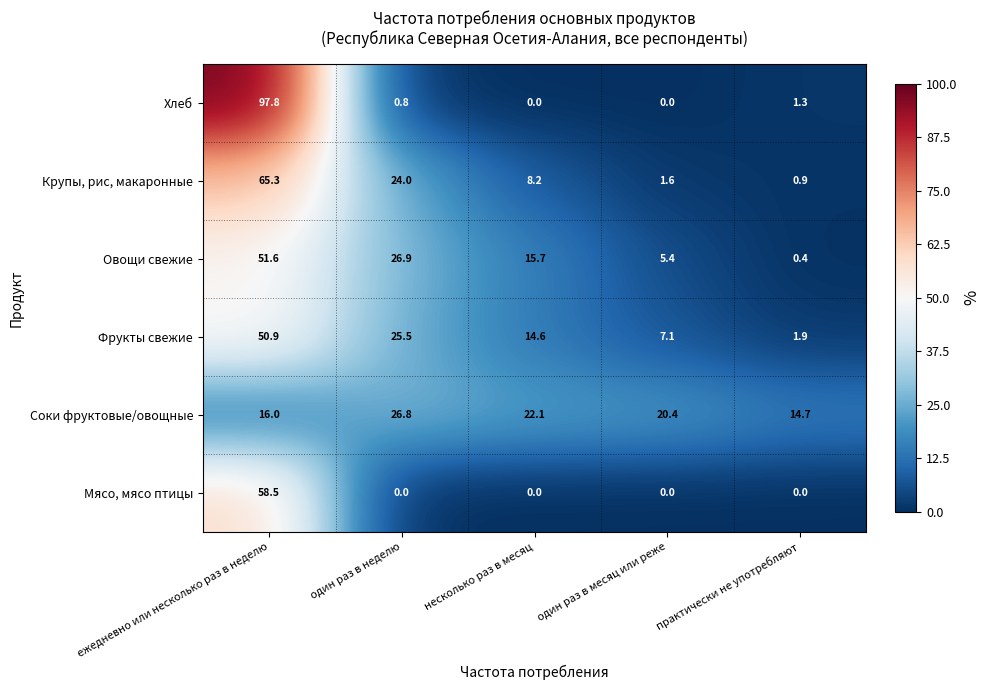

True or false: Крупы, рис, макаронные has a value of 24.0 at один раз в неделю.

True